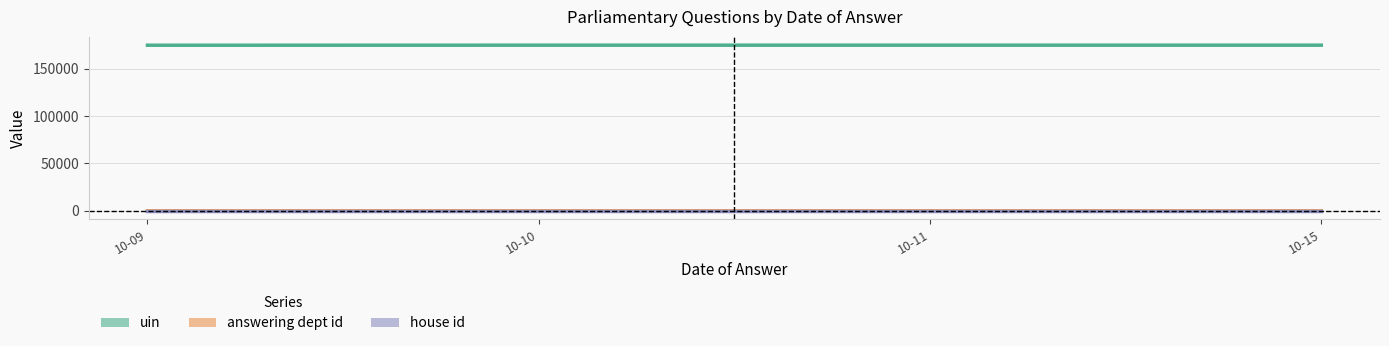

Which series changed the most between 10-09 and 10-10?

uin